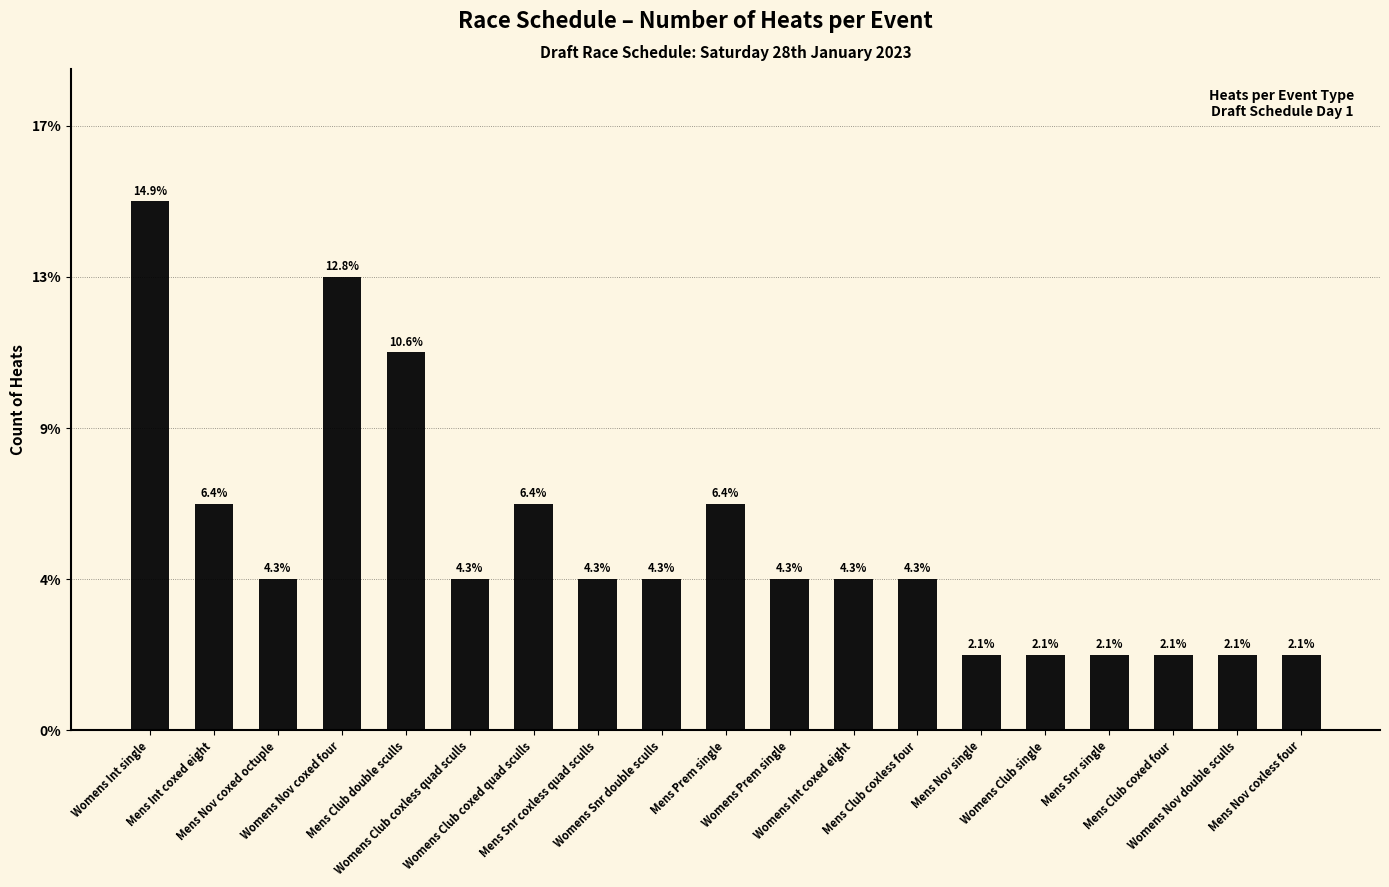

Rank the categories by value from highest to lowest.

Womens Int single, Womens Nov coxed four, Mens Club double sculls, Mens Int coxed eight, Womens Club coxed quad sculls, Mens Prem single, Mens Nov coxed octuple, Womens Club coxless quad sculls, Mens Snr coxless quad sculls, Womens Snr double sculls, Womens Prem single, Womens Int coxed eight, Mens Club coxless four, Mens Nov single, Womens Club single, Mens Snr single, Mens Club coxed four, Womens Nov double sculls, Mens Nov coxless four